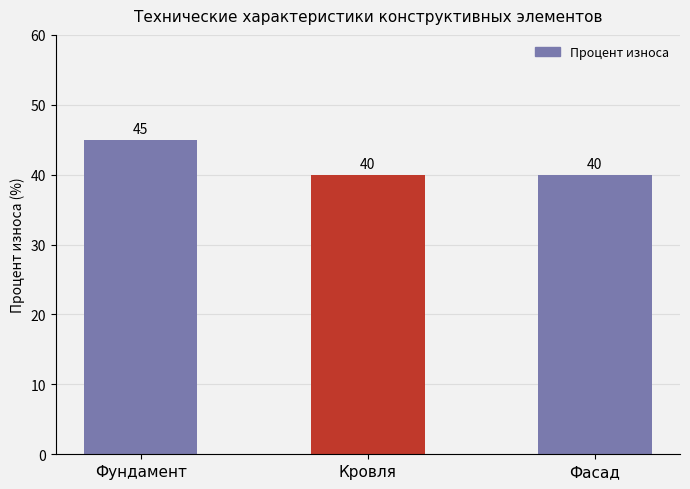

What is the approximate value at Фасад?

40